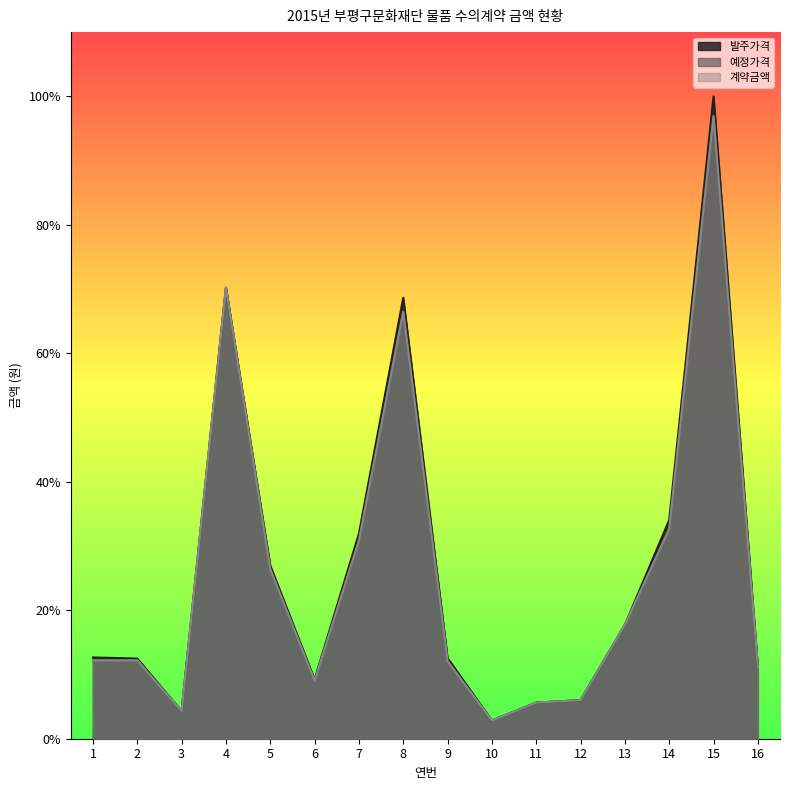

Reading left to right, what are all the values shown in this chart?

발주가격: 1784000	1760000	605000	9900000	3800000	1300000	4500000	9680000	1770000	400000	792000	847000	2500000	4800000	14102000	1560000
예정가격: 1720000	1720000	605000	9900000	3720000	1274000	4350000	9372000	1700000	400000	792000	847000	2500000	4600000	13670000	1560000
계약금액: 1720000	1720000	605000	9900000	3720000	1274000	4350000	9372000	1700000	400000	792000	847000	2500000	4600000	13670000	1560000